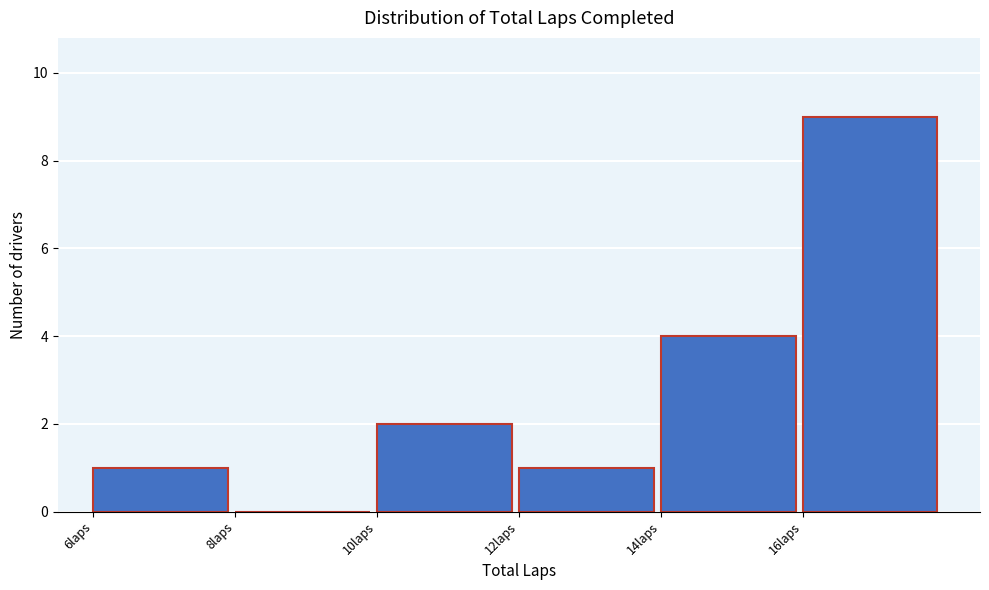

How tall is the bar that spans 16 to 18 on the x-axis? The values are not printed on the chart, so give them approximately, as read against the axis.

9